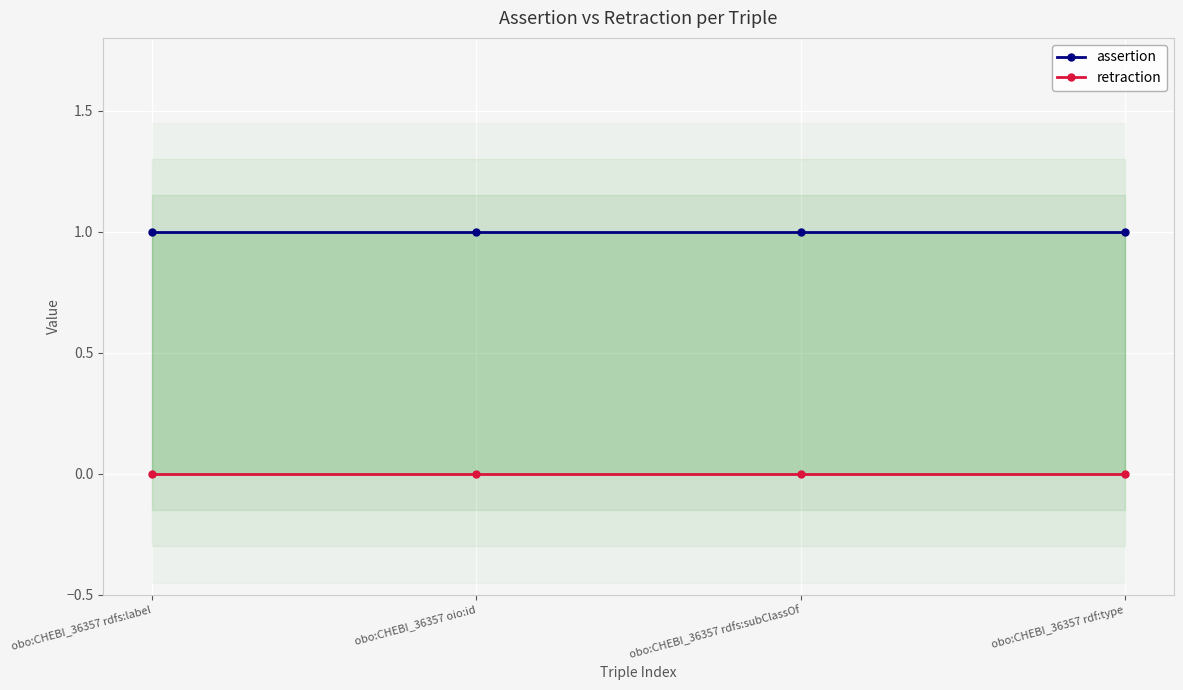

Which category has the lowest value in the retraction series?

obo:CHEBI_36357 rdfs:label